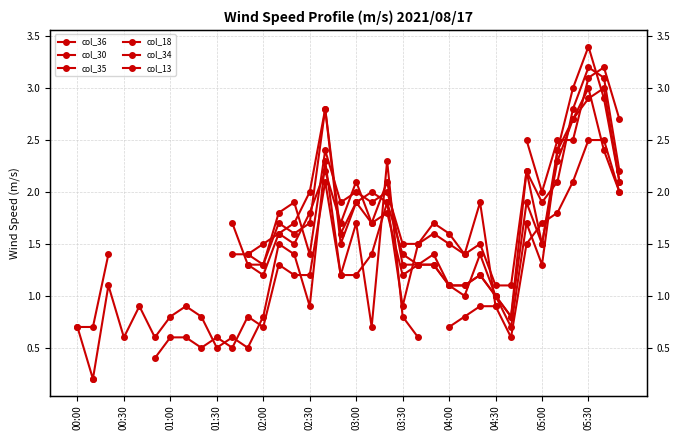

How many data points in col_30 are less than 1?

1